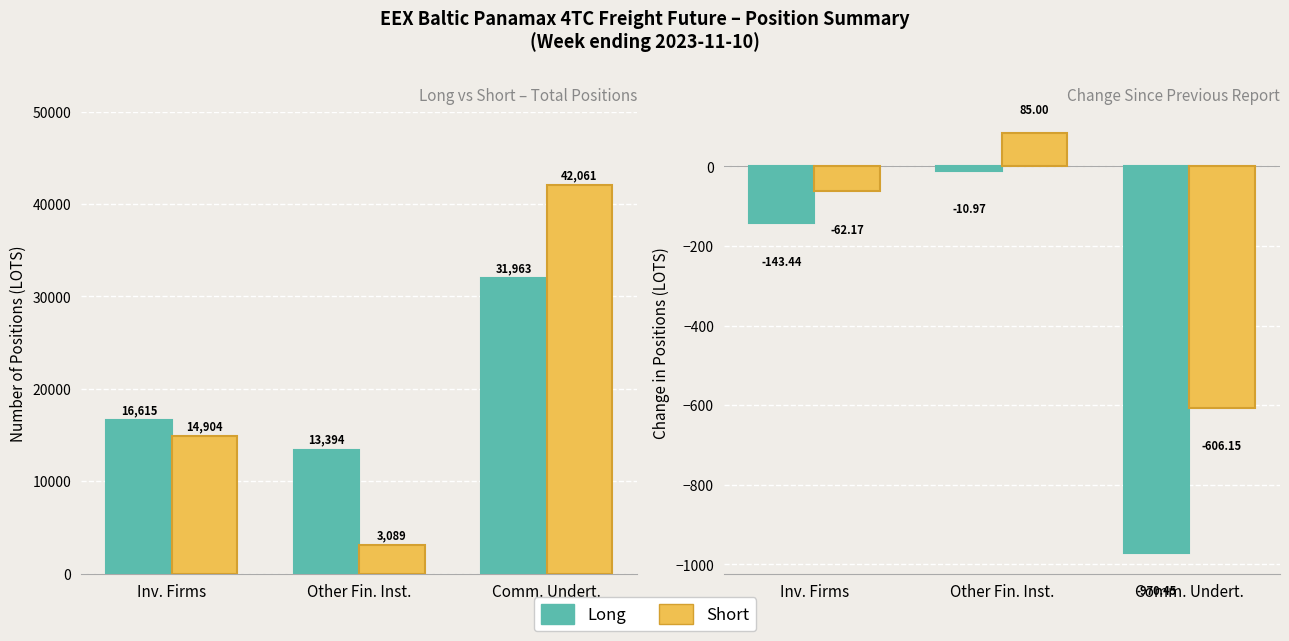

What is the label of the 2nd bar from the left?

Other Fin. Inst.